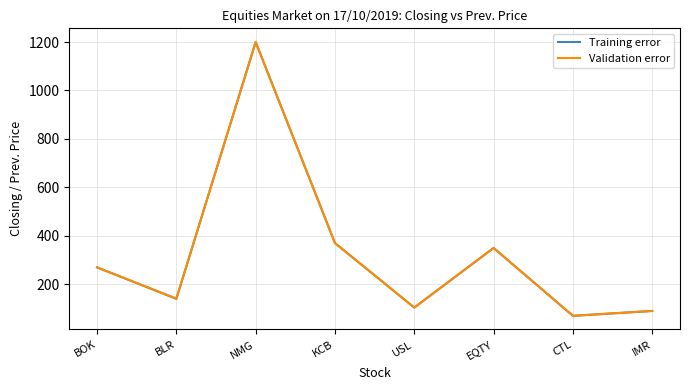

At which category is the sum across all series the highest?

NMG